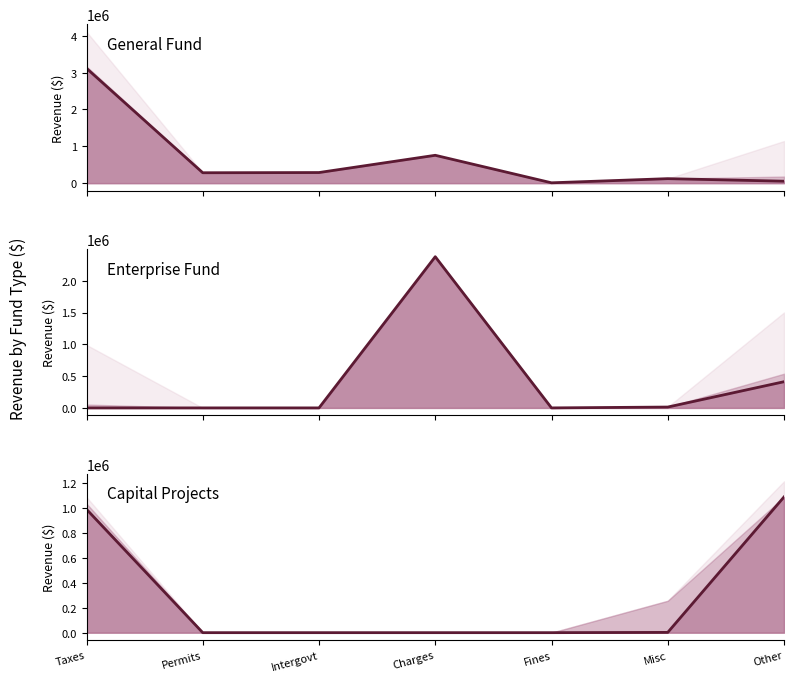

What is the average value of the Capital Projects series?

297480